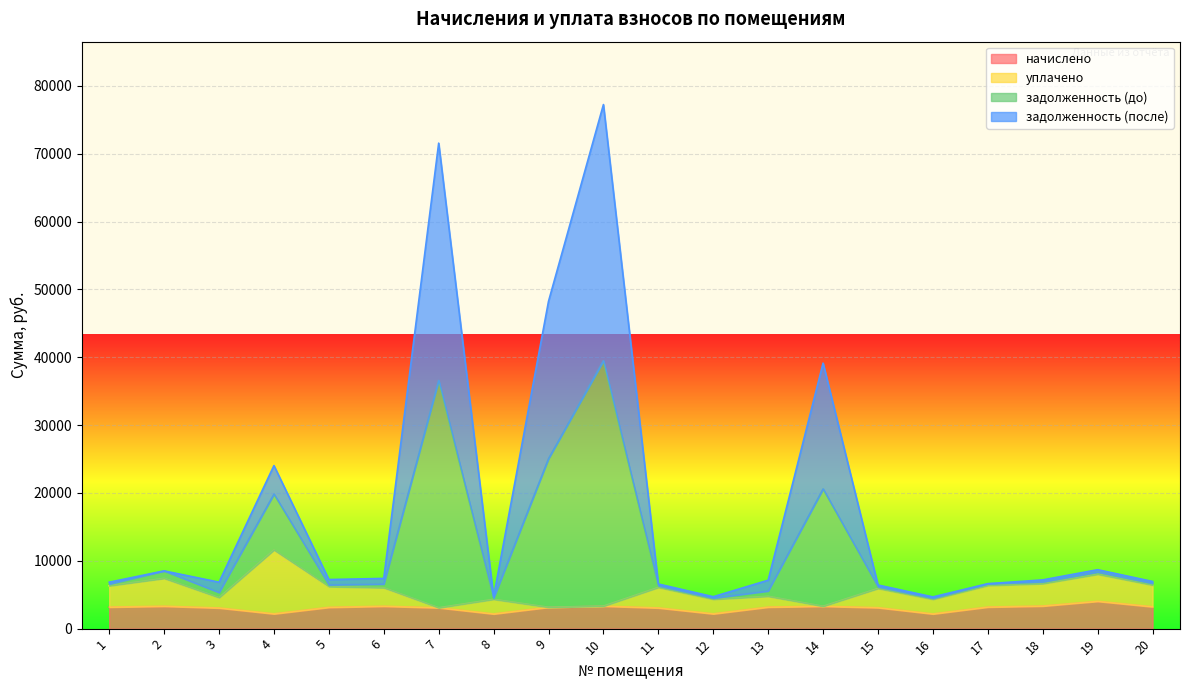

At which category is the sum across all series the highest?

10